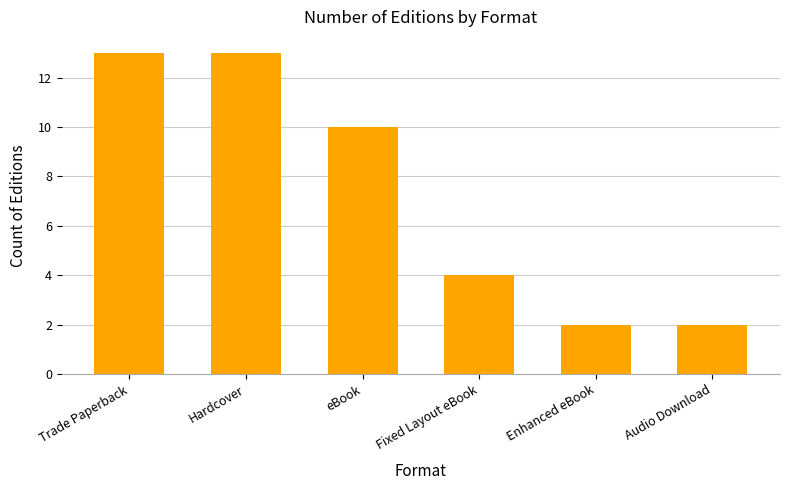

What is the sum of all values?

44